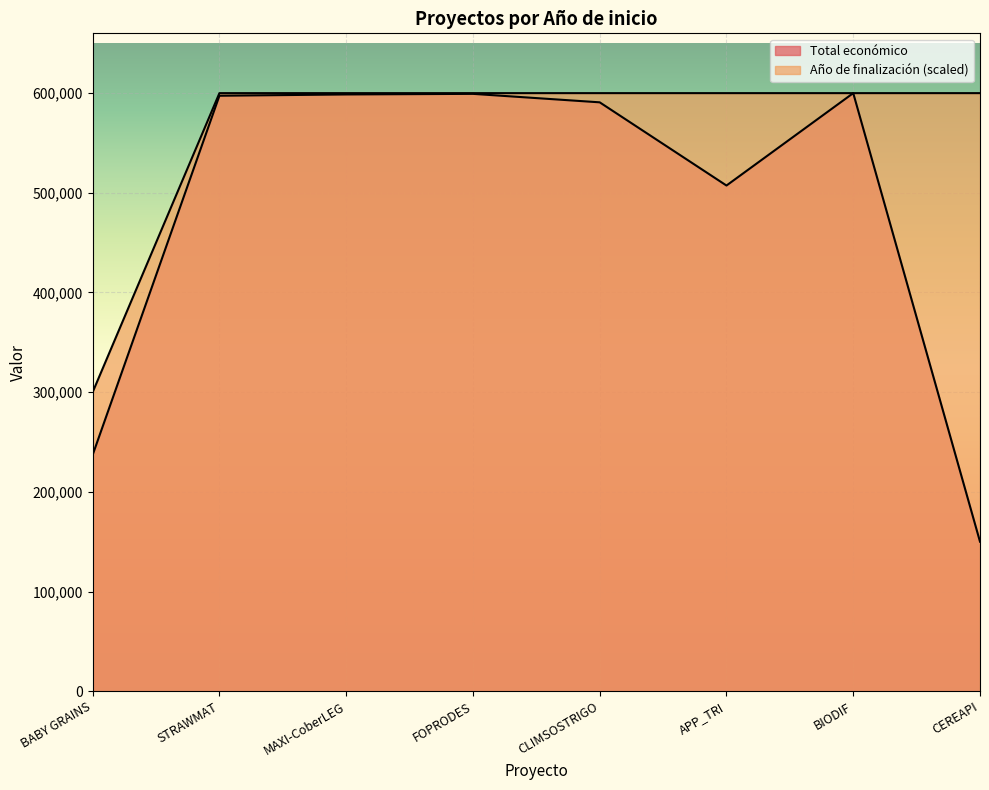

What is the label of the 4th point from the right?

CLIMSOSTRIGO